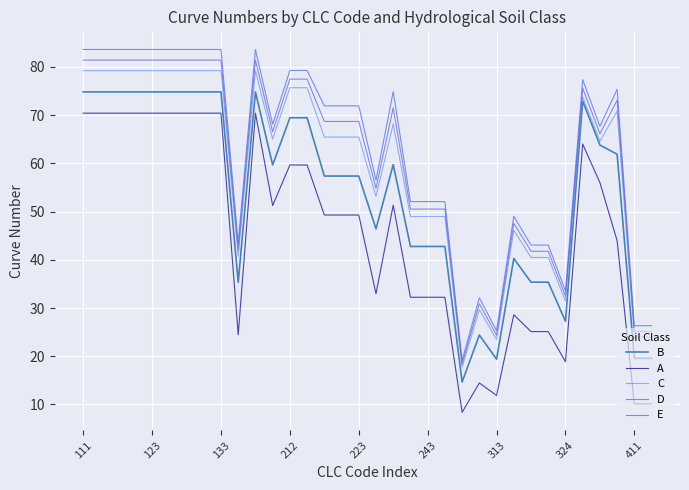

True or false: A and D cross at least once.

False